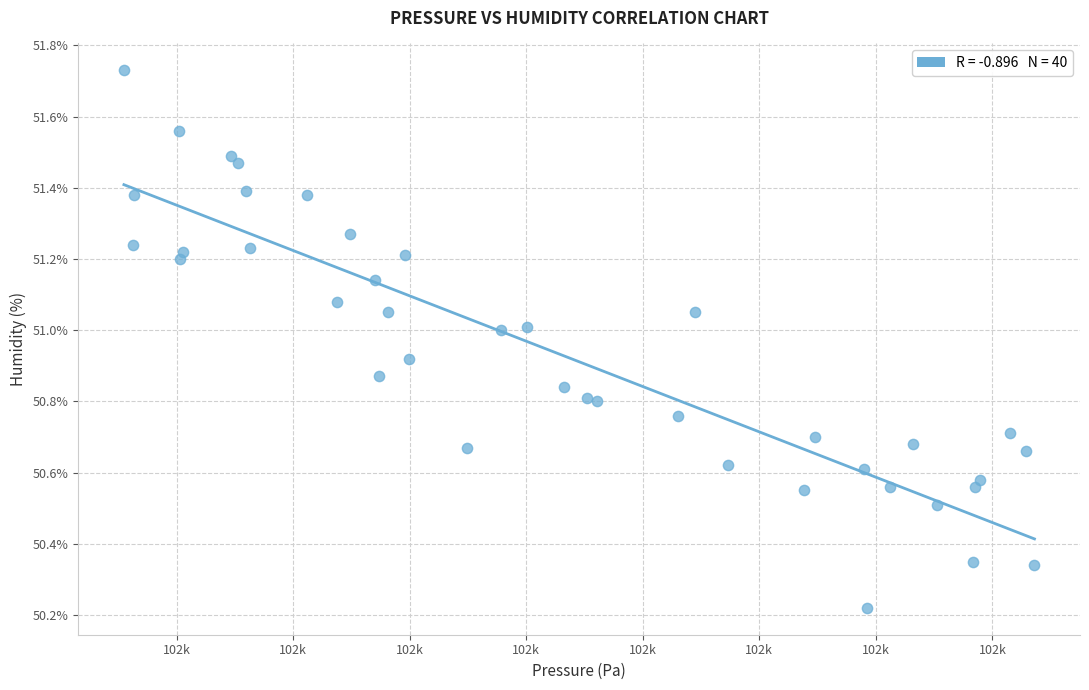

What is the range of Y values (max minus min)?

1.5